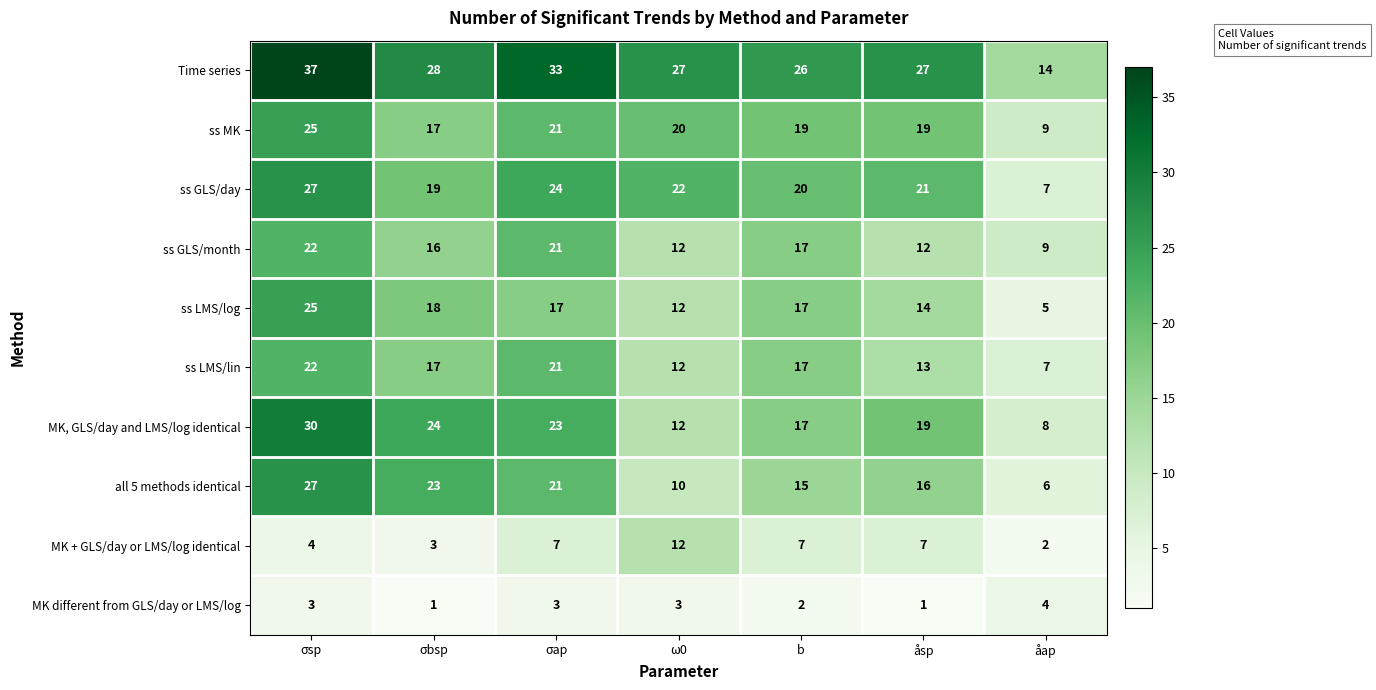

What is the difference between the Time series values at åsp and σap?

6